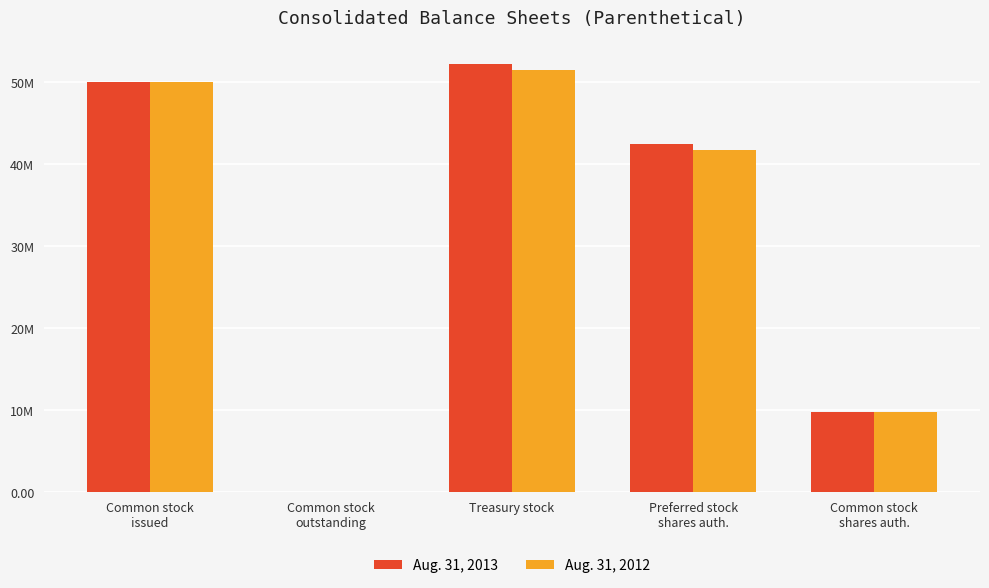

What is the difference between the maximum and minimum values in the Aug. 31, 2012 series?

51508358.0